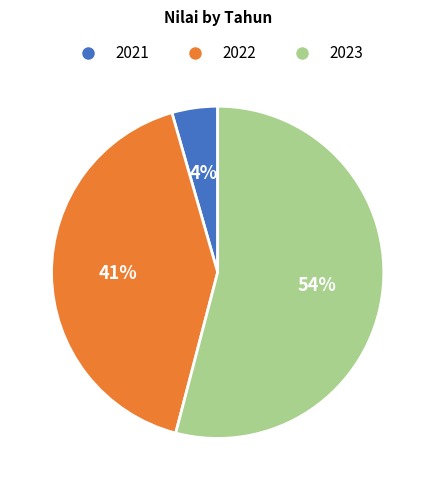

Approximately how many times larger is the value at 2021 compared to 2023?

0.1